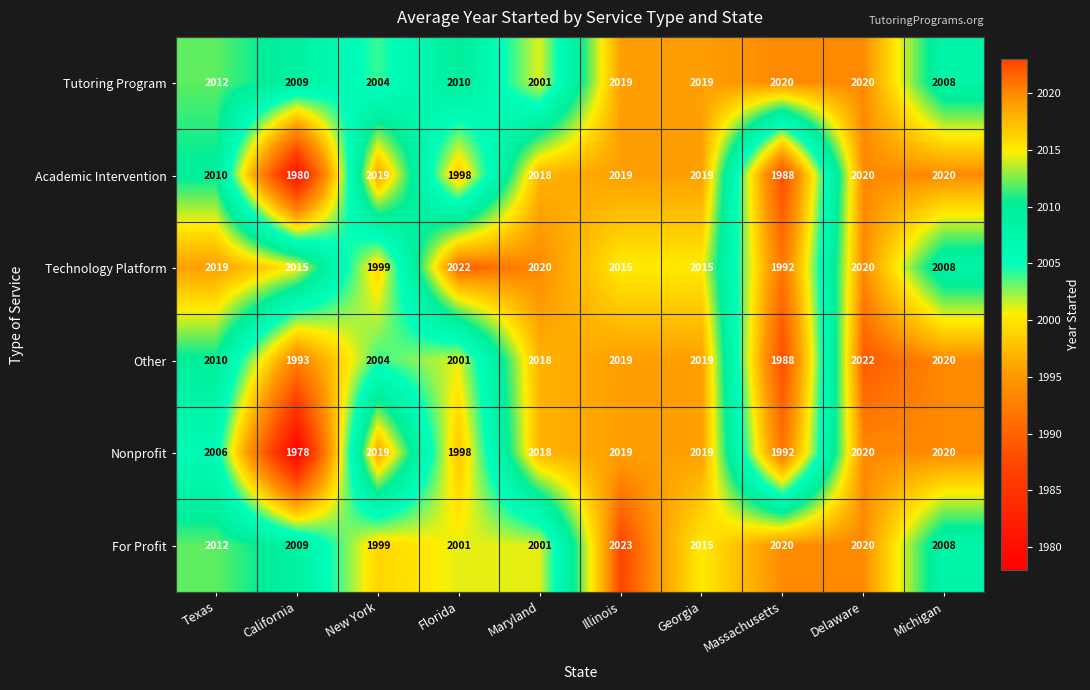

The Technology Platform series shows 3213 at California. True or false?

False